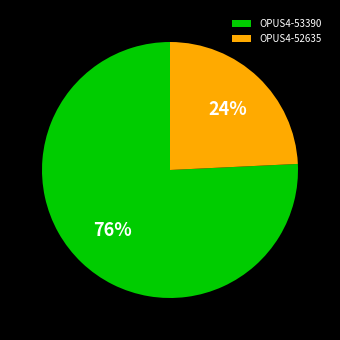

Which has a higher value, OPUS4-52635 or OPUS4-53390?

OPUS4-53390